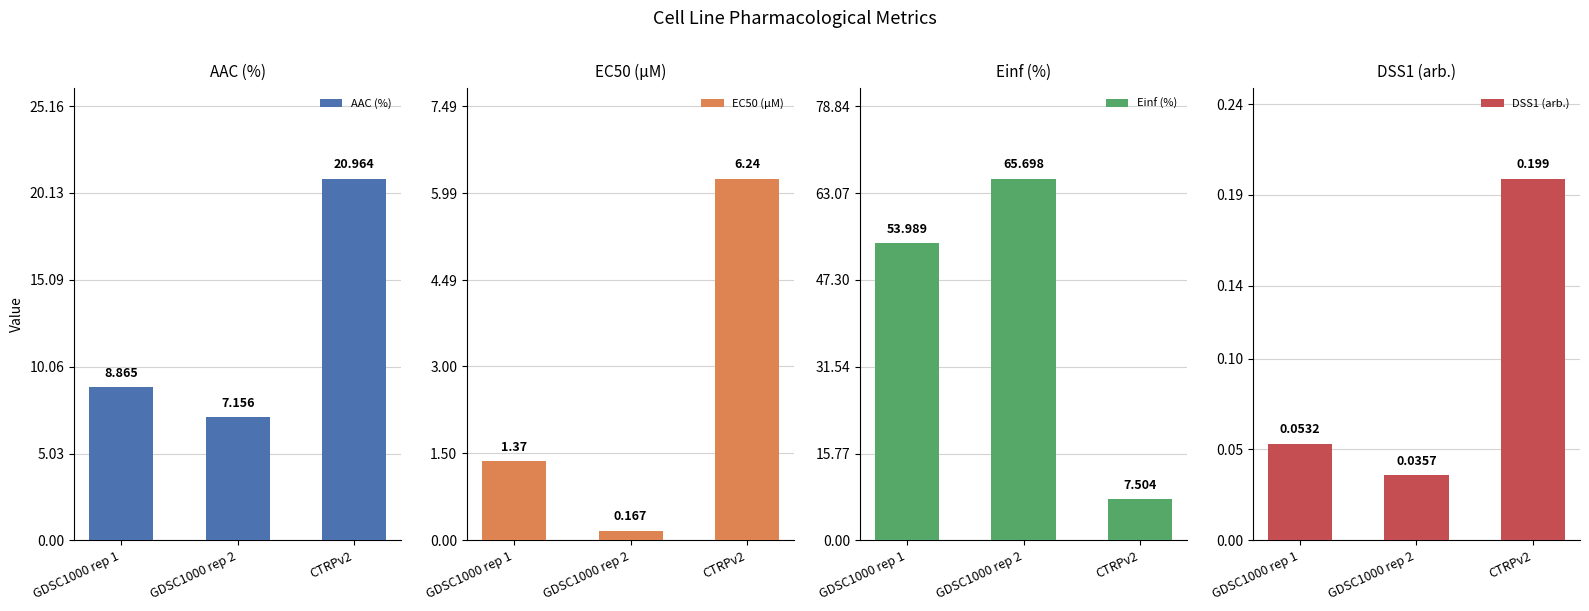

Which series has the largest total across all categories?

Einf (%)